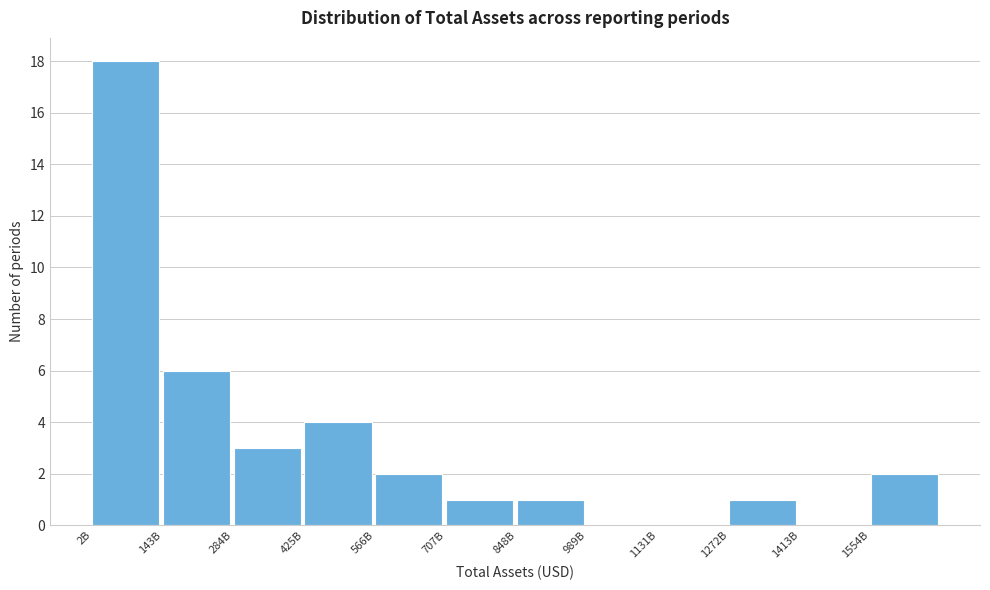

Reading left to right, transcribe all the data shown in this chart.

2B=18	143B=6	284B=3	425B=4	566B=2	707B=1	848B=1	989B=0	1131B=0	1272B=1	1413B=0	1554B=2